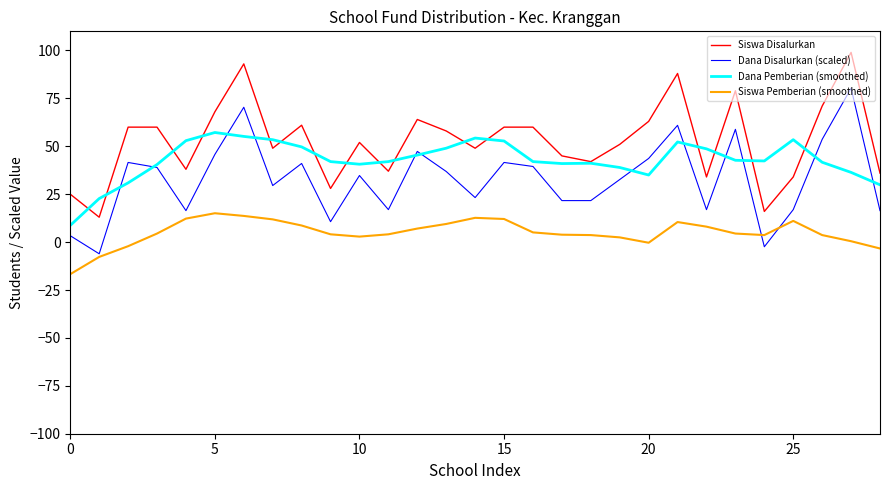

Rank the series by their average value, from highest to lowest.

Siswa Disalurkan, Dana Pemberian (smoothed), Dana Disalurkan (scaled), Siswa Pemberian (smoothed)